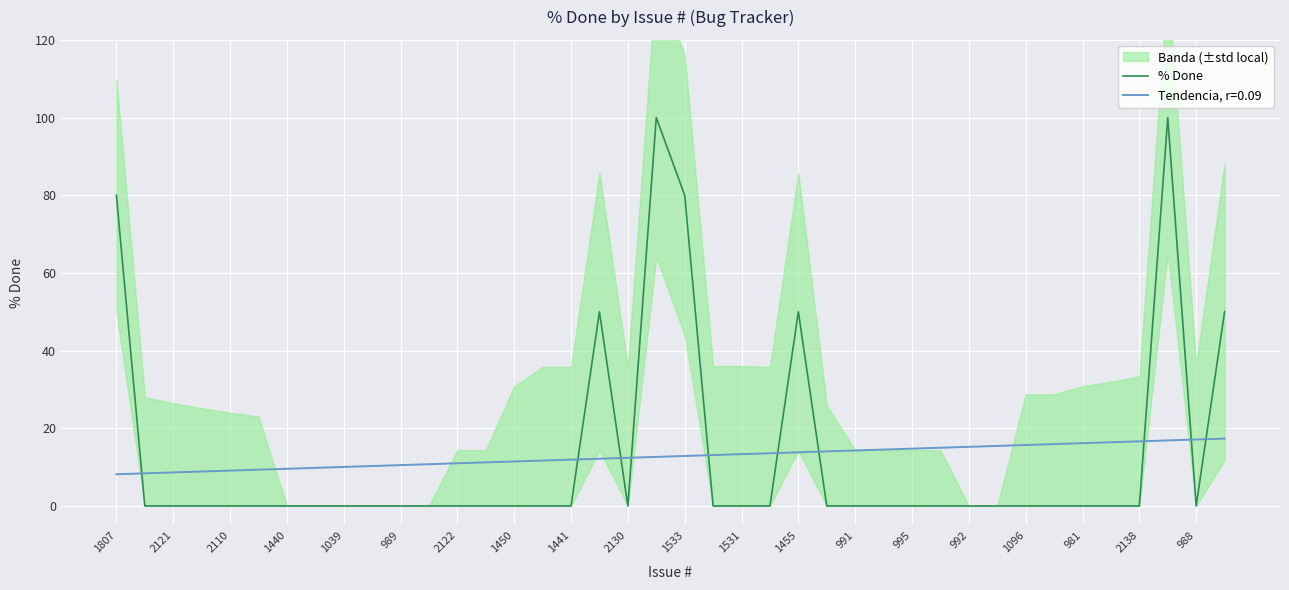

True or false: Tendencia, r=0.09 and % Done cross at least once.

True